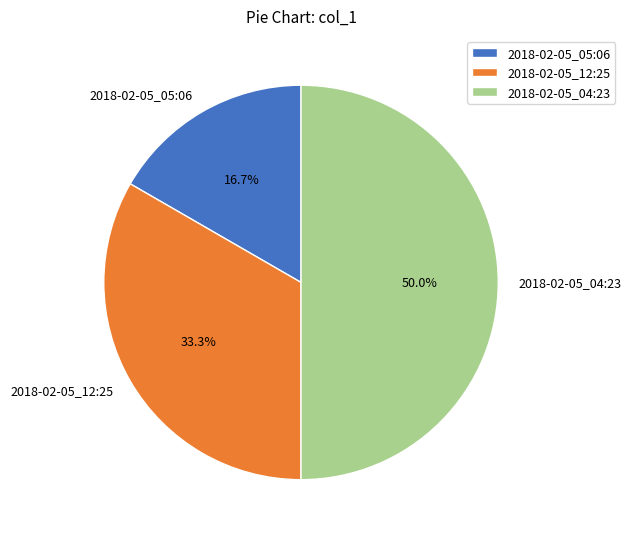

To the nearest percent, what portion does 2018-02-05_04:23 represent?

50%